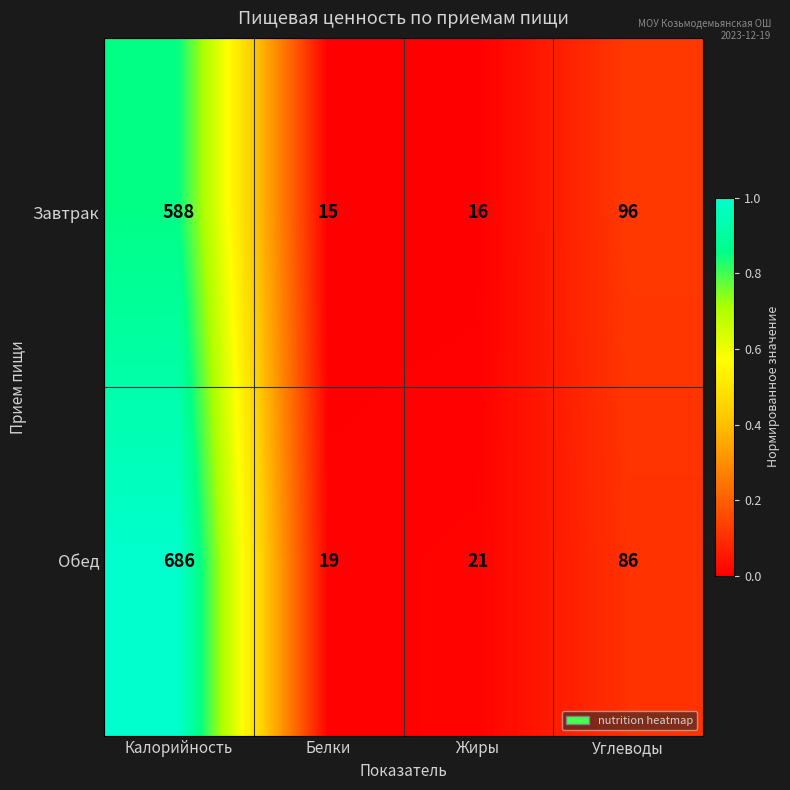

Rank the series by their average value, from highest to lowest.

Обед, Завтрак